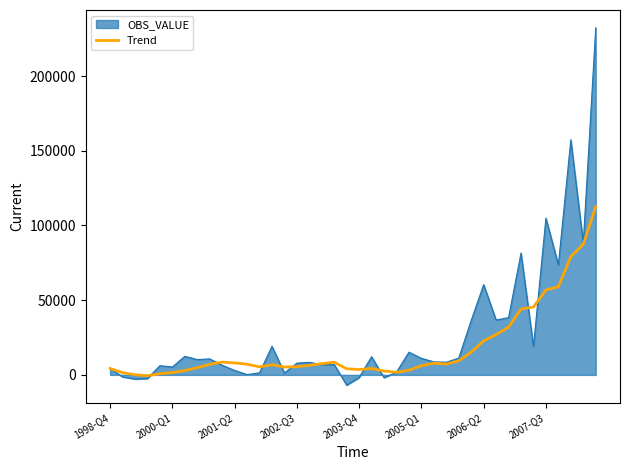

What is the minimum value shown in the chart?

-6894.0